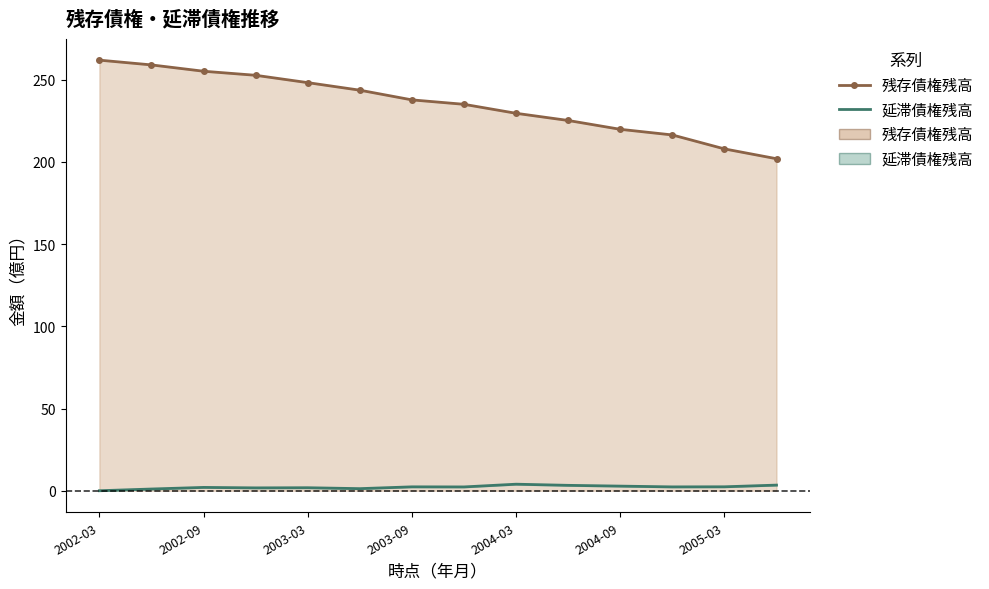

Which series changed the most between 2004-03 and 7?

残存債権残高